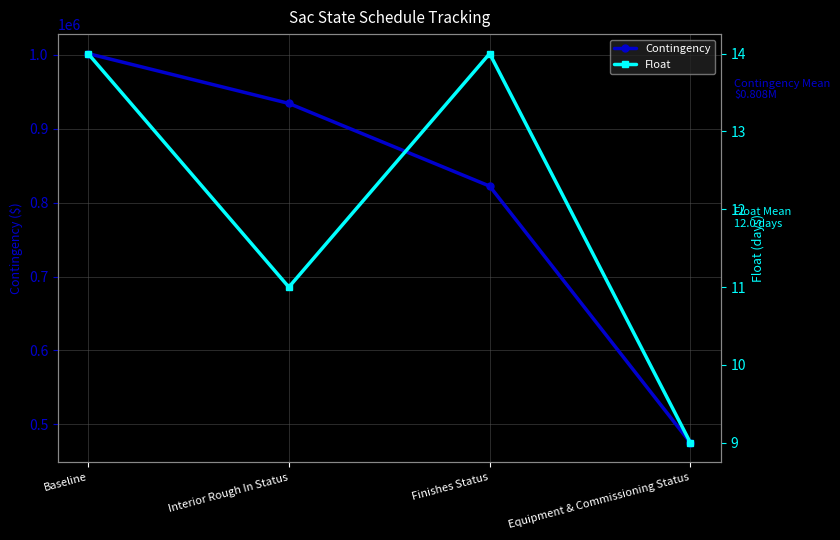

How many data points in Contingency are less than 934426?

2